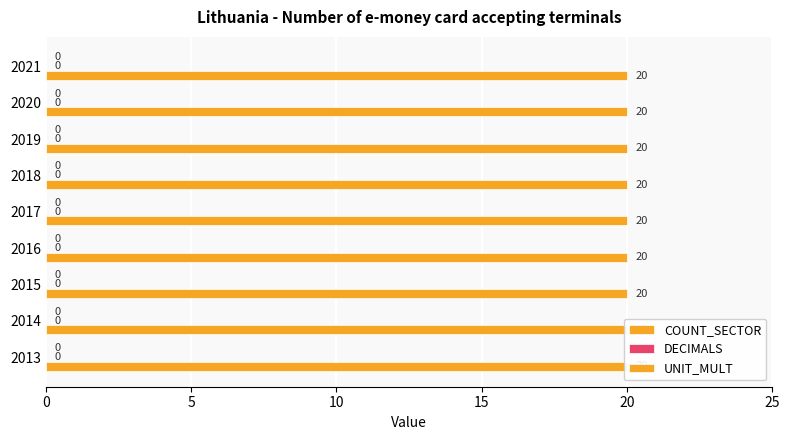

List the series in order of their peak value, highest first.

COUNT_SECTOR, DECIMALS, UNIT_MULT